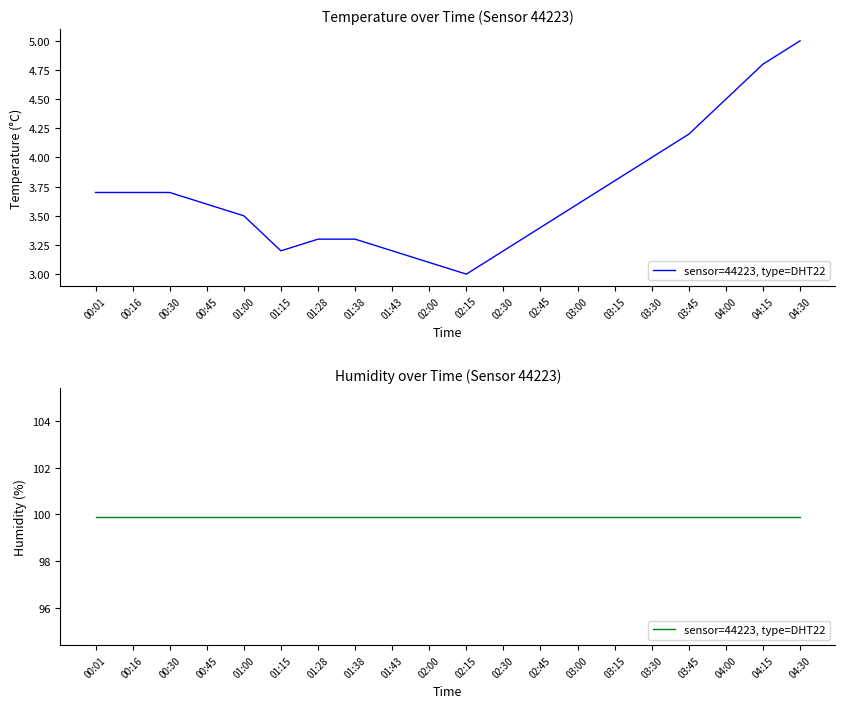

The value at 04:15 is 7.4. True or false?

False